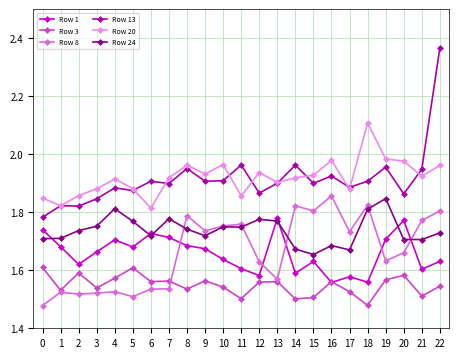

Is the value of Row 3 at 18 greater than the value of Row 13 at 15?

No